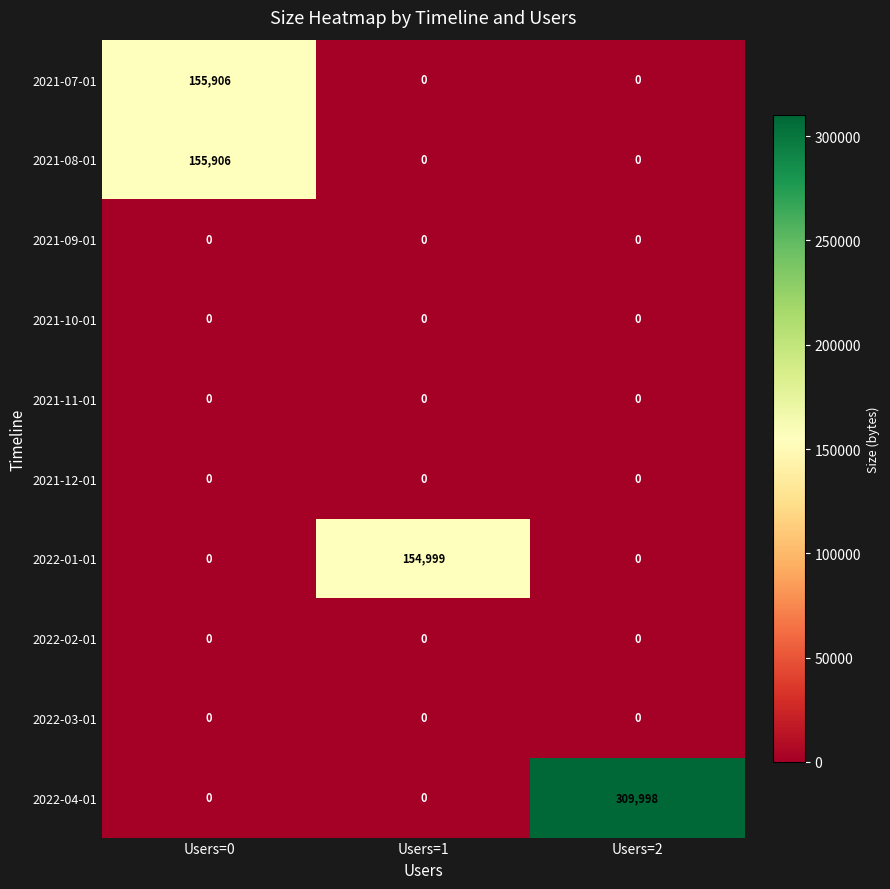

Which category has the highest value across all series?

Users=2